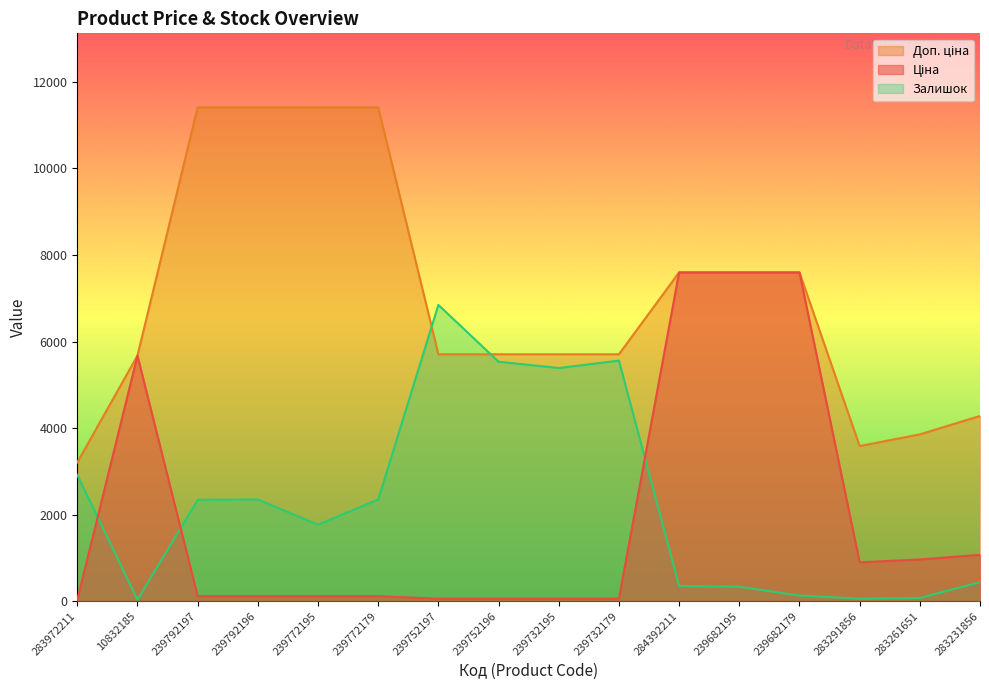

Reading right to left, transcribe all the data shown in this chart.

Ціна: 283231856=1069.8	283261651=963.5	283291856=895.9	239682179=7596.5	239682195=7596.5	284392211=7596.5	239732179=57.0	239732195=57.0	239752196=57.0	239752197=57.0	239772179=114.1	239772195=114.1	239792196=114.1	239792197=114.1	10832185=5673.8	283972211=32.0
Доп. ціна: 283231856=4279.1	283261651=3854.0	283291856=3583.6	239682179=7596.5	239682195=7596.5	284392211=7596.5	239732179=5705.0	239732195=5705.0	239752196=5705.0	239752197=5705.0	239772179=11410.0	239772195=11410.0	239792196=11410.0	239792197=11410.0	10832185=5673.8	283972211=3205.0
Залишок: 283231856=437.5	283261651=72.9	283291856=56.7	239682179=129.6	239682195=332.2	284392211=348.4	239732179=5557.8	239732195=5387.7	239752196=5533.5	239752197=6846.0	239772179=2349.5	239772195=1766.2	239792196=2349.5	239792197=2341.4	10832185=32.4	283972211=2916.6